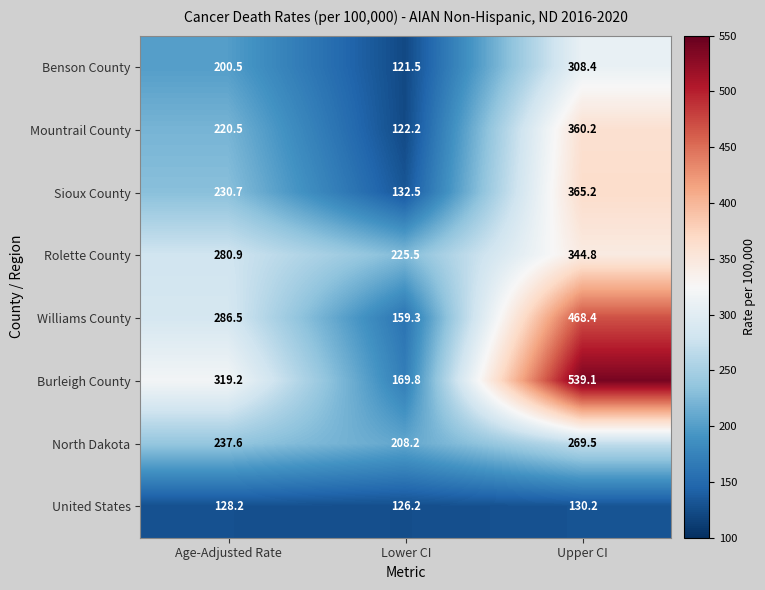

What is the approximate value of Rolette County at Age-Adjusted Rate?

280.9